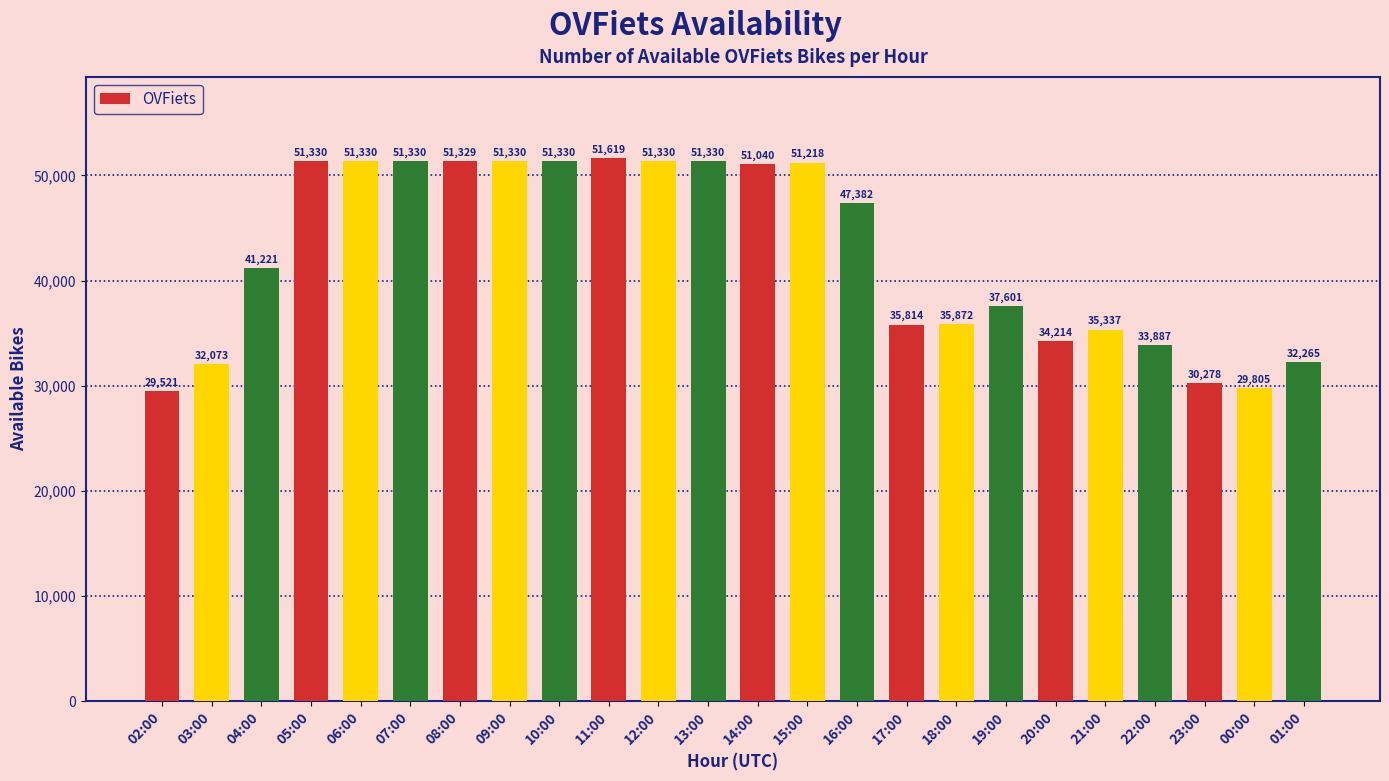

Read the value at 15:00, to the nearest 50.

51200